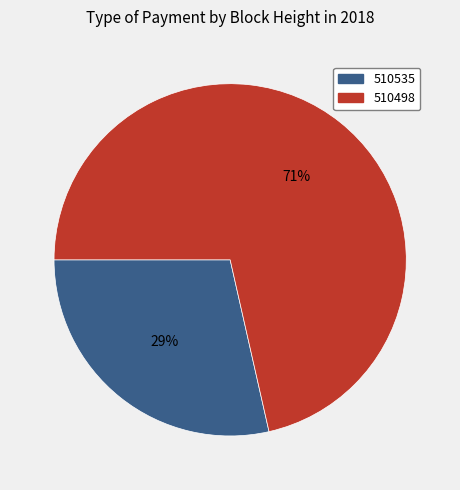

How many slices are in this pie chart?

2